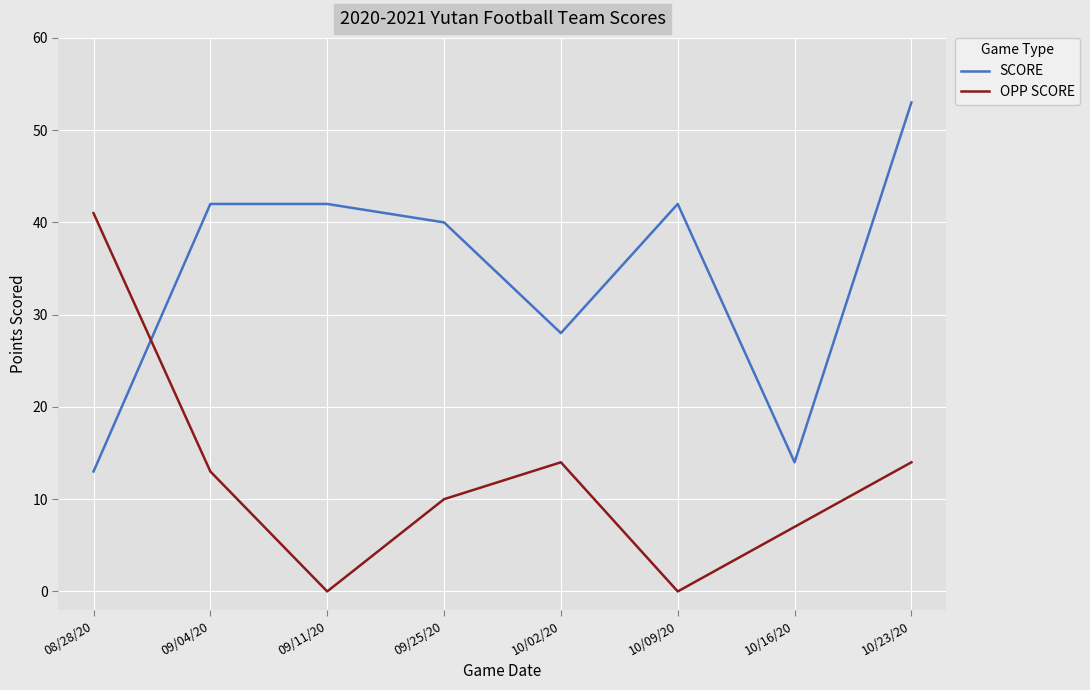

Reading left to right, extract all data points from this chart.

SCORE: 08/28/20=13	09/04/20=42	09/11/20=42	09/25/20=40	10/02/20=28	10/09/20=42	10/16/20=14	10/23/20=53
OPP SCORE: 08/28/20=41	09/04/20=13	09/11/20=0	09/25/20=10	10/02/20=14	10/09/20=0	10/16/20=7	10/23/20=14